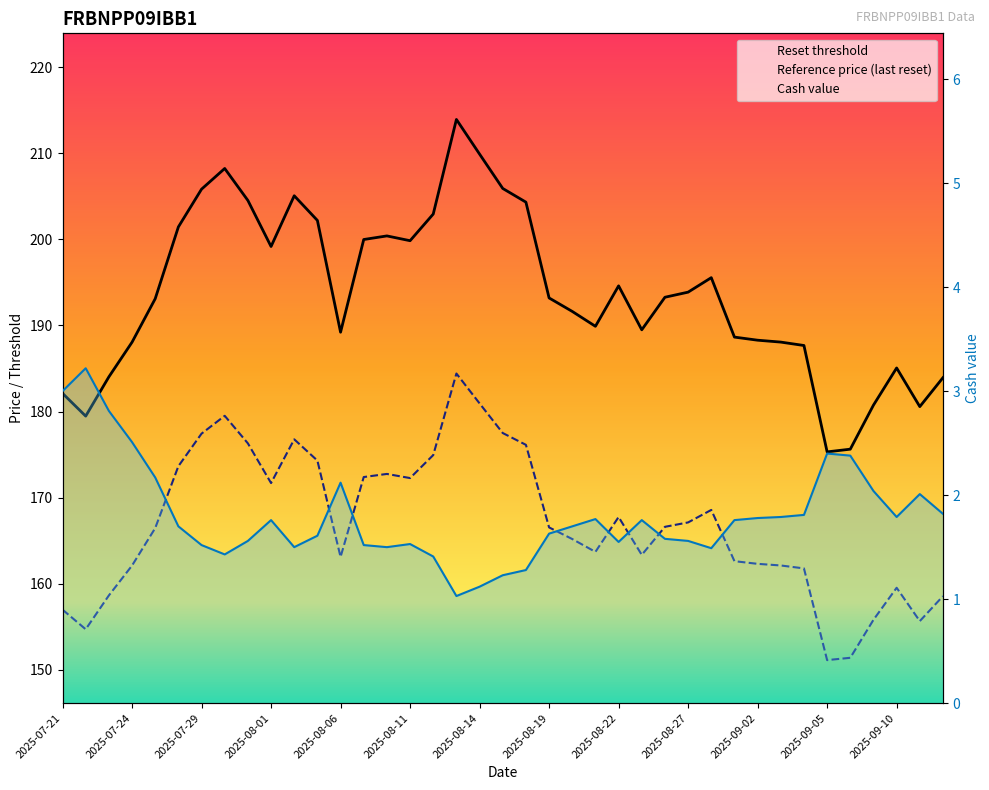

True or false: Cash value and Reference price (last reset) intersect in this chart.

False